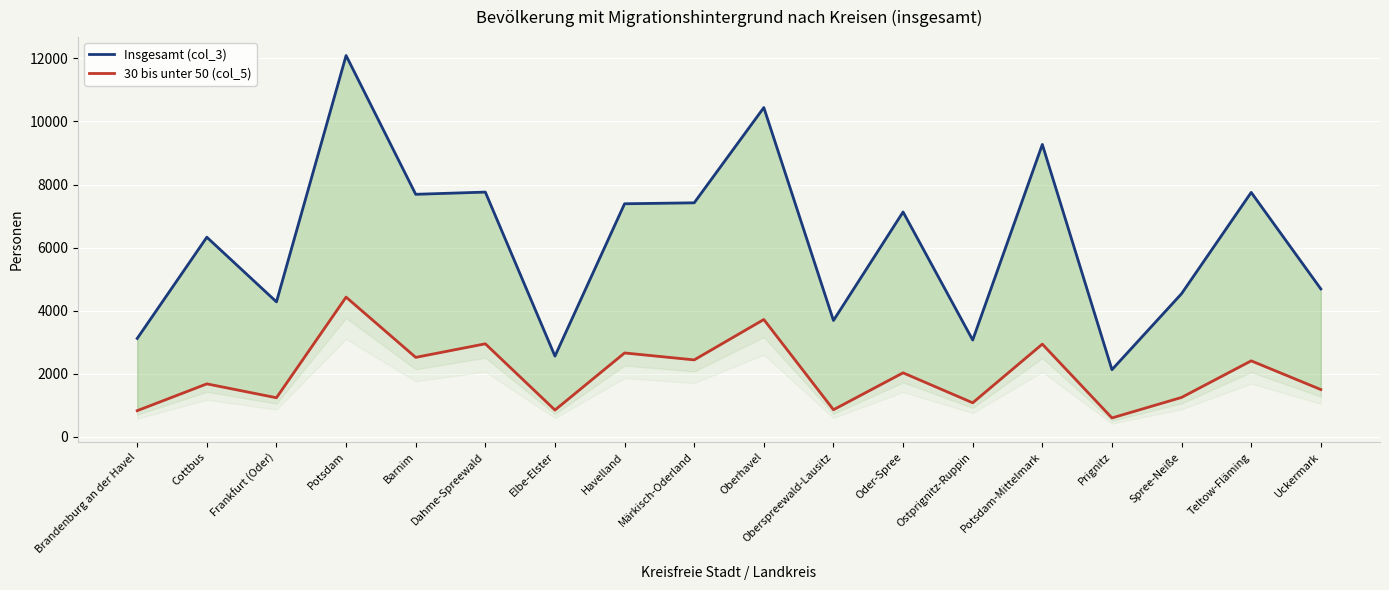

What is the label of the 13th point from the left?

Ostprignitz-Ruppin